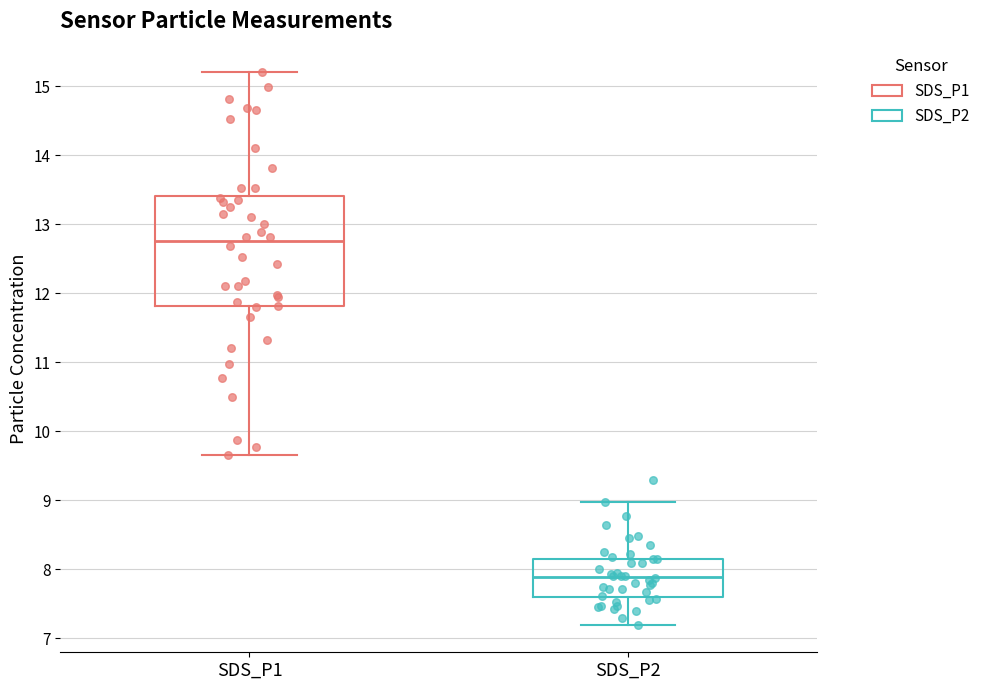

Which box is the tallest, from its lower edge to its upper edge?

SDS_P1